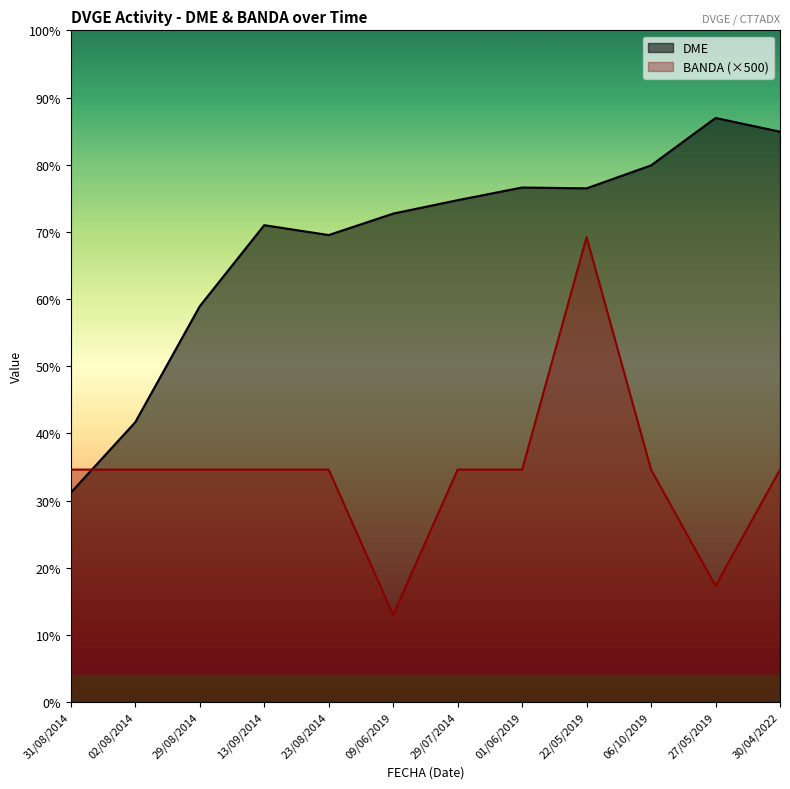

At which label does BANDA first exceed 20000?

22/05/2019